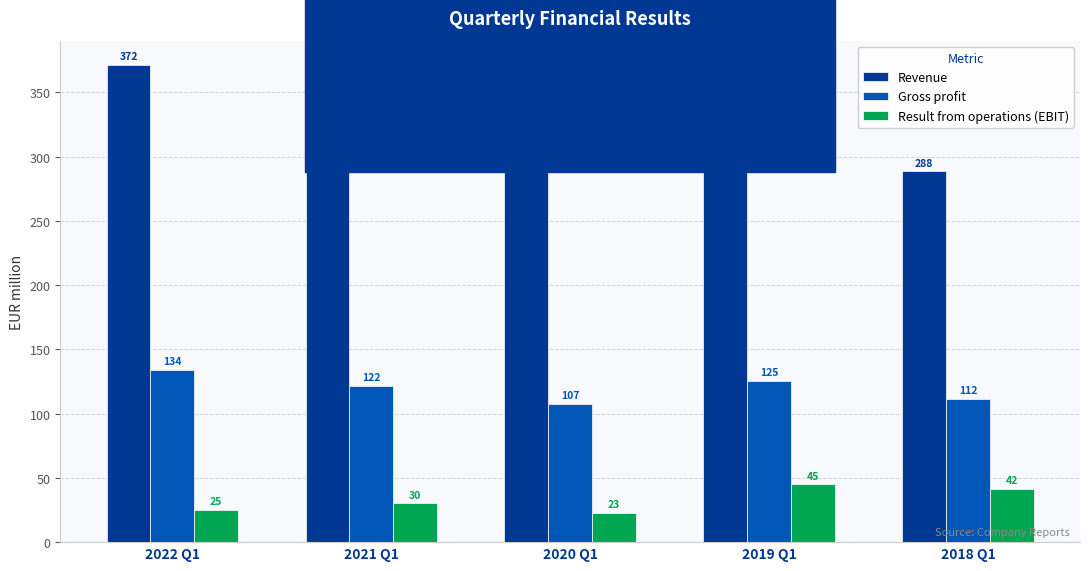

Does the chart contain any negative values?

No